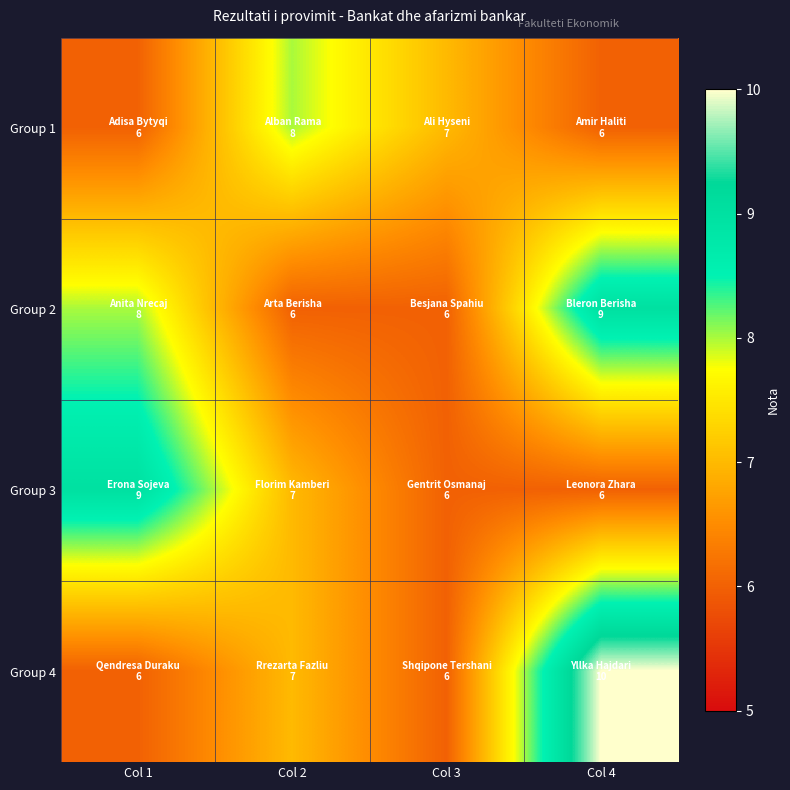

Reading right to left, transcribe all the data shown in this chart.

Group 1: Col 4=6	Col 3=7	Col 2=8	Col 1=6
Group 2: Col 4=9	Col 3=6	Col 2=6	Col 1=8
Group 3: Col 4=6	Col 3=6	Col 2=7	Col 1=9
Group 4: Col 4=10	Col 3=6	Col 2=7	Col 1=6